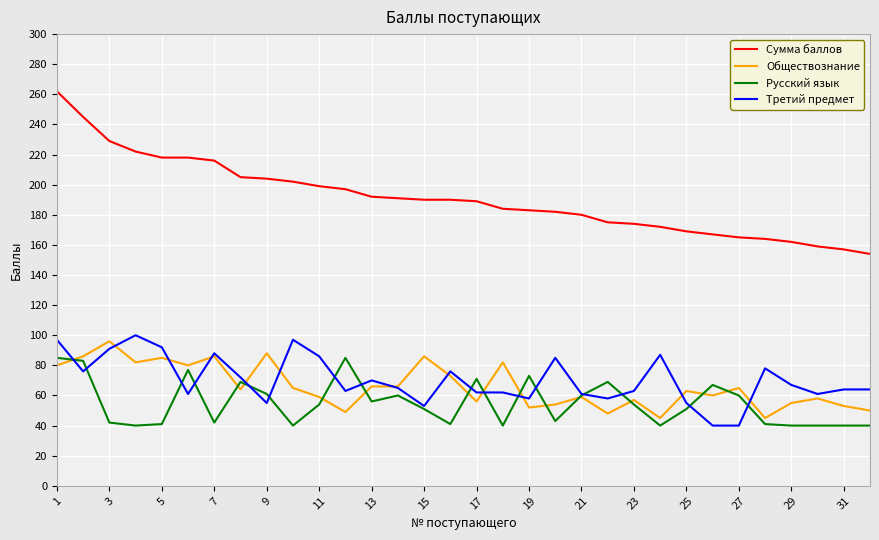

True or false: Обществознание has more than 1 interior local peaks.

True